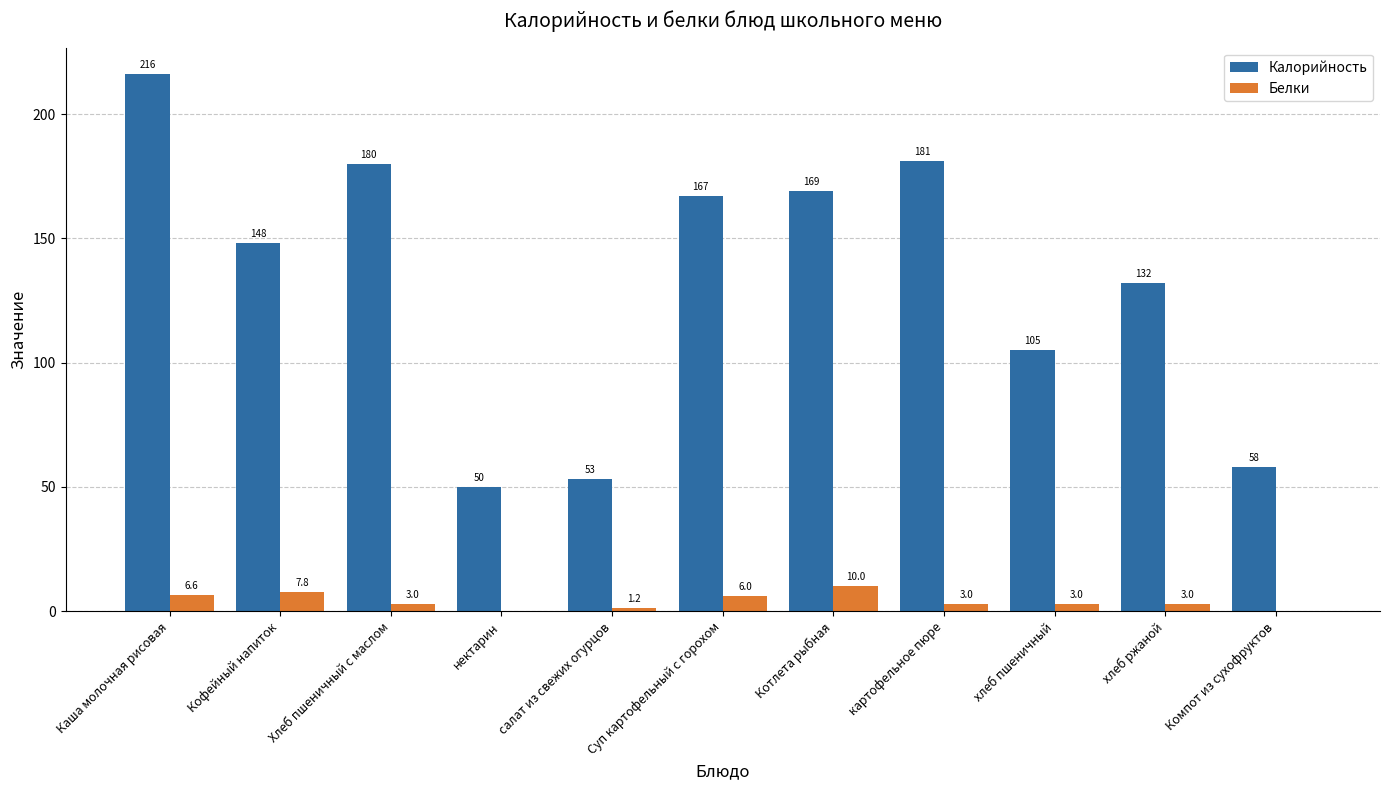

What is the sum of all Калорийность values?

1459.0